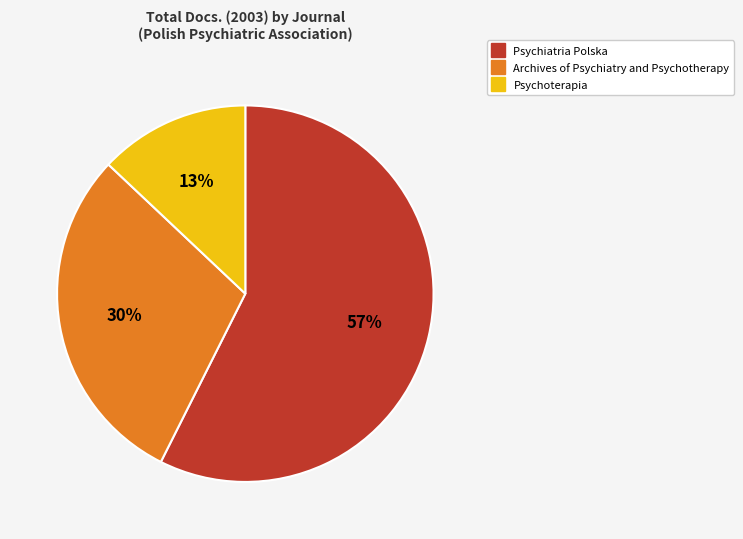

Approximately how many times larger is the value at Psychoterapia compared to Archives of Psychiatry and Psychotherapy?

0.4